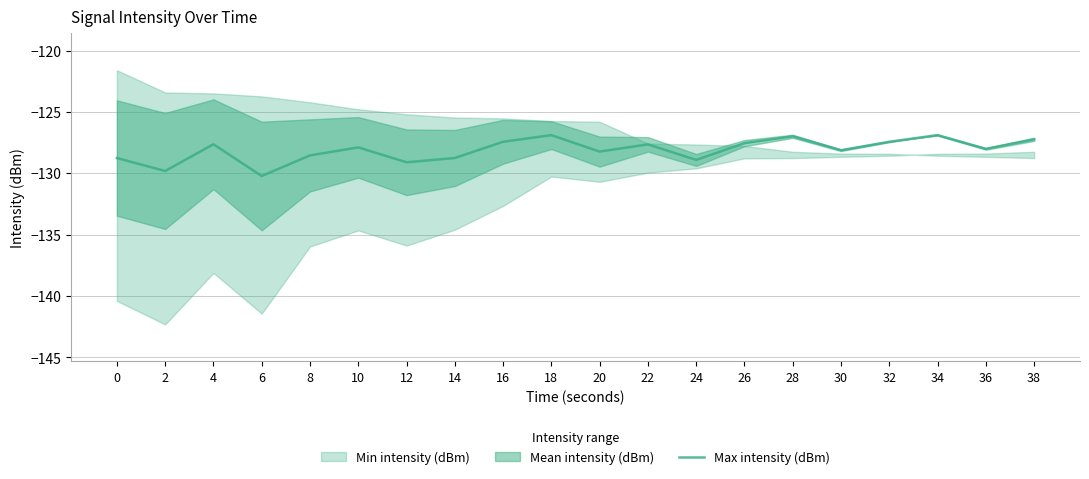

Reading right to left, what are all the values shown in this chart?

-127.2	-128.0	-126.9	-127.4	-128.1	-127.0	-127.5	-128.9	-127.6	-128.2	-126.9	-127.4	-128.8	-129.1	-127.9	-128.5	-130.2	-127.6	-129.8	-128.8